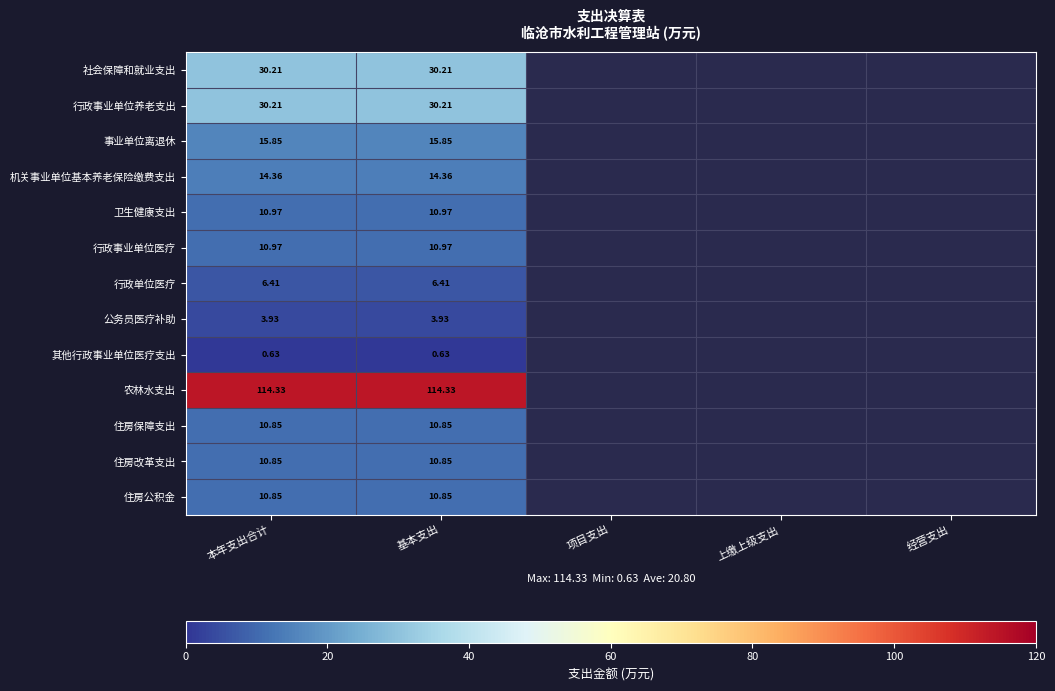

The 卫生健康支出 series shows 19.4 at 本年支出合计. True or false?

False